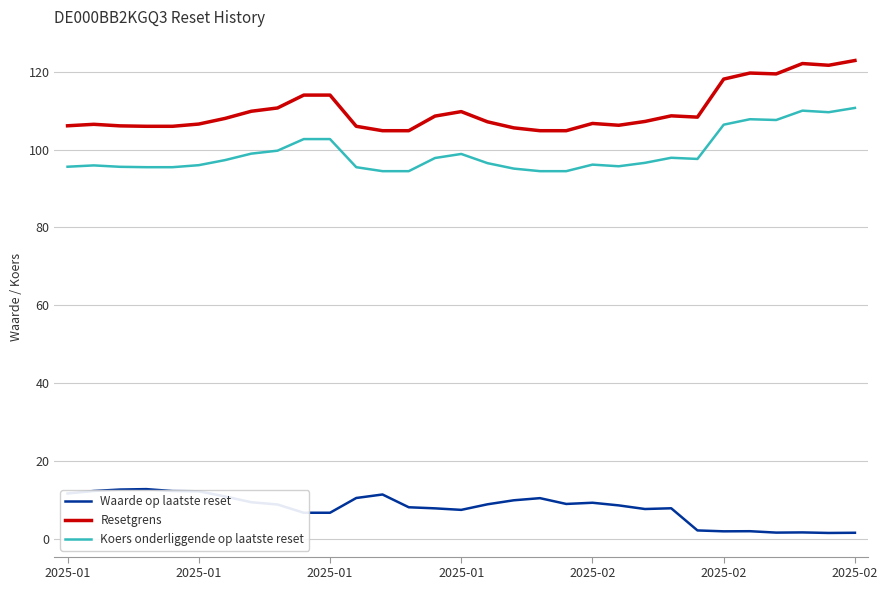

What is the maximum value shown in the chart?

122.9